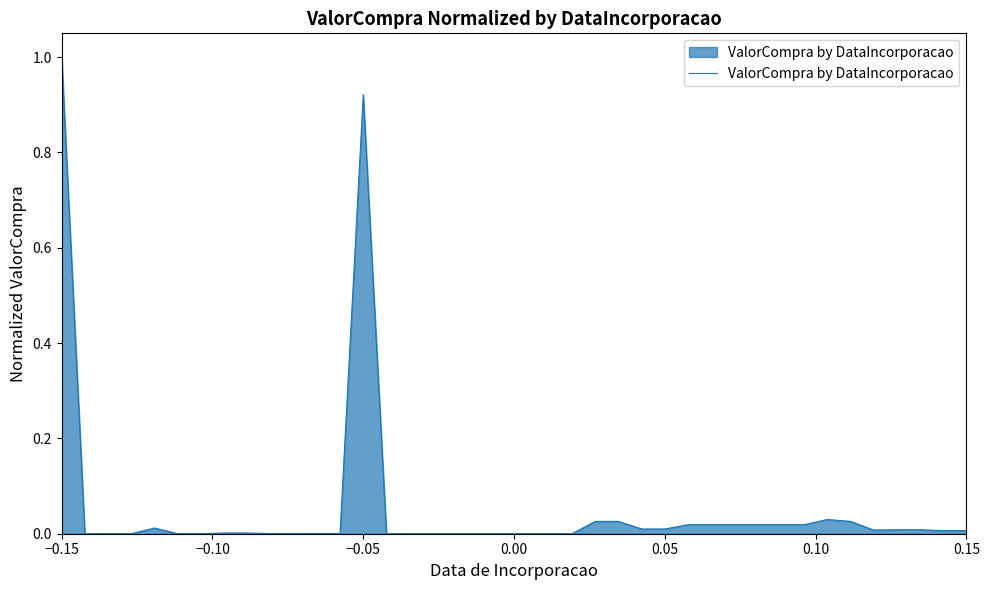

What is the greatest value displayed?

1.0